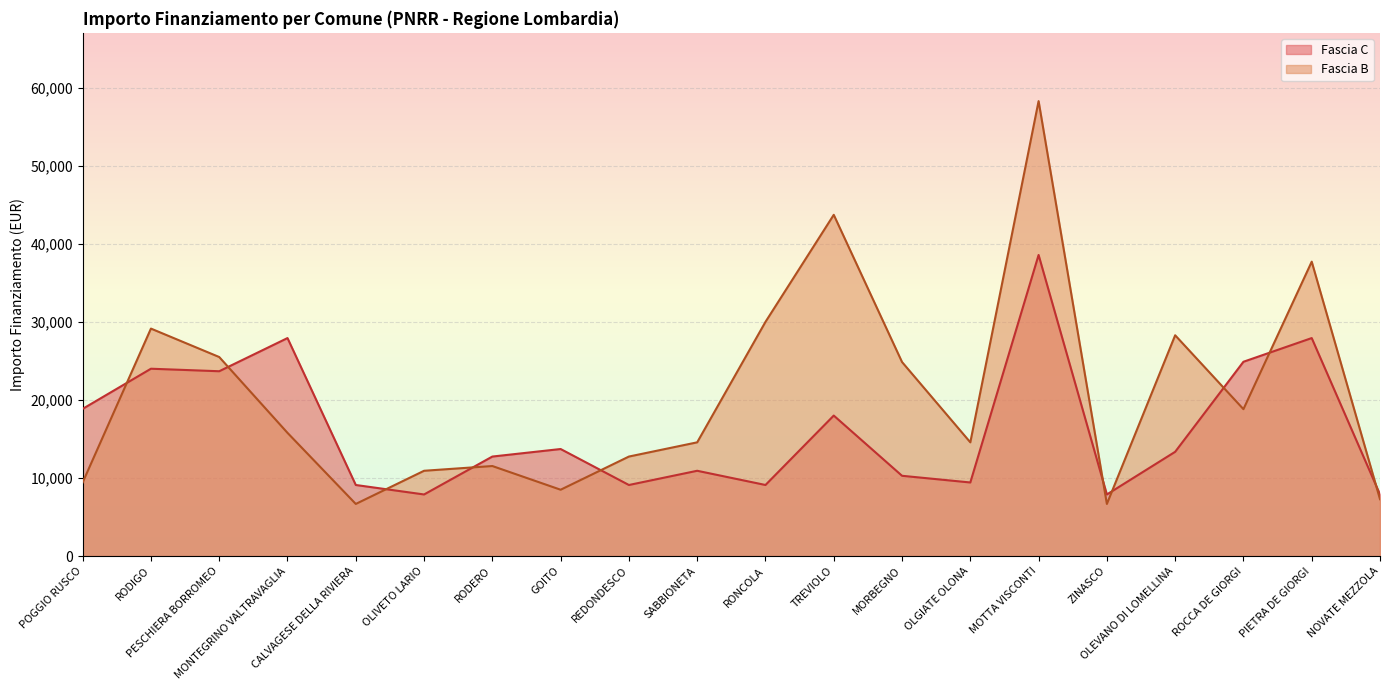

Between SABBIONETA and ZINASCO, which series saw the biggest shift?

Fascia B